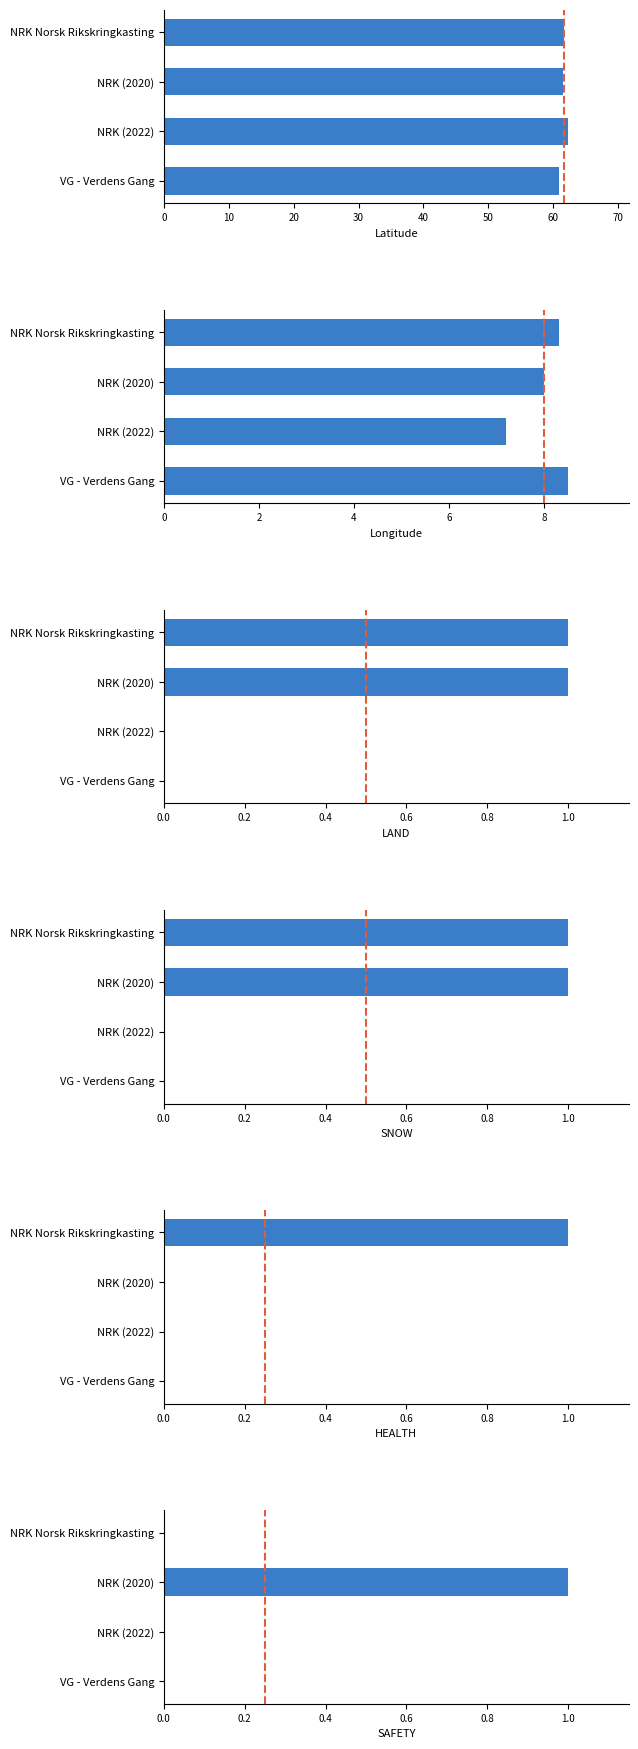

Rank the series at NRK Norsk Rikskringkasting from lowest to highest value.

SAFETY, LAND, SNOW, HEALTH, Longitude, Latitude